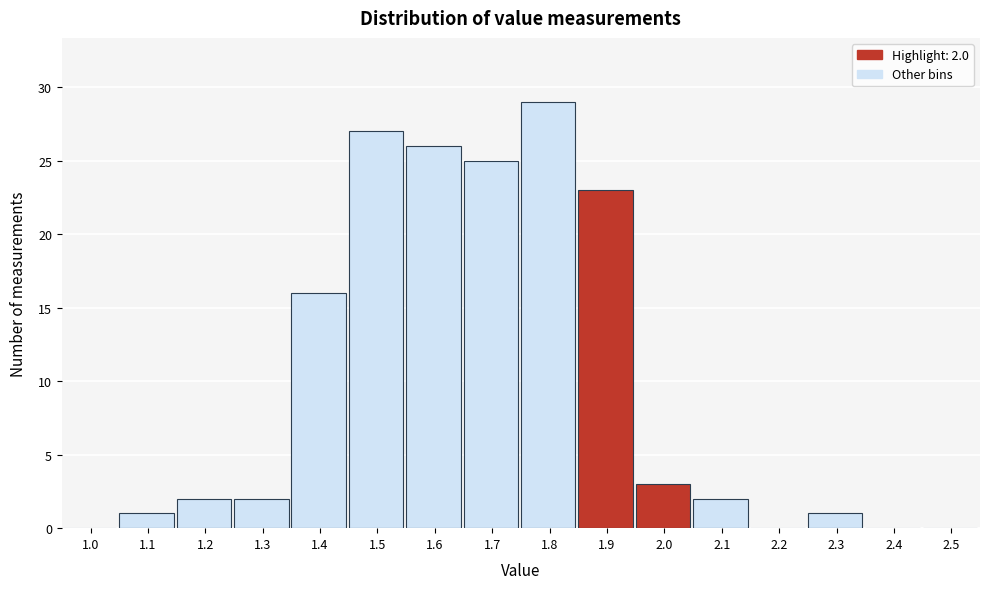

Reading left to right, extract all data points from this chart.

1.0=0	1.1=1	1.2=2	1.3=2	1.4=16	1.5=27	1.6=26	1.7=25	1.8=29	1.9=23	2.0=3	2.1=2	2.2=0	2.3=1	2.4=0	2.5=0